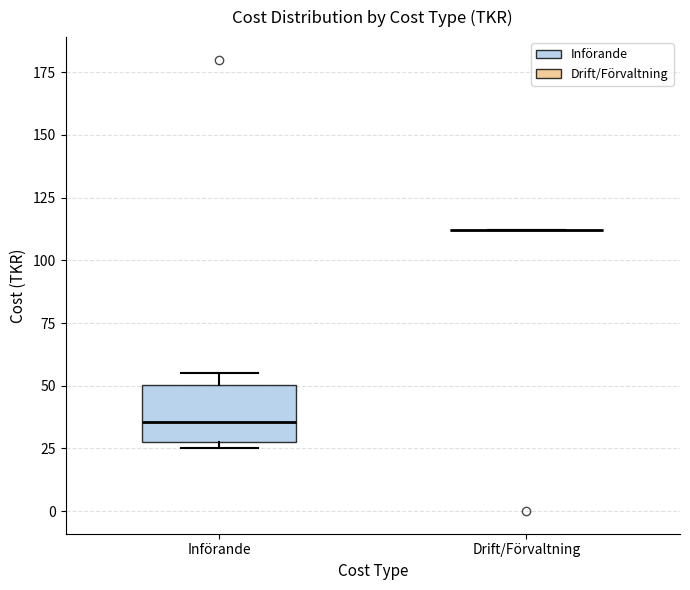

Reading left to right, transcribe this box plot: for each box, give where its median line is, the range the box spans, and where its two whiskers end, as read against the y-axis. The values are not printed on the chart, so give them approximately, as read against the axis.

Införande: median 35, box 30 to 50, whiskers 25 to 55
Drift/Förvaltning: box collapsed to a line at 110, whiskers 110 to 110